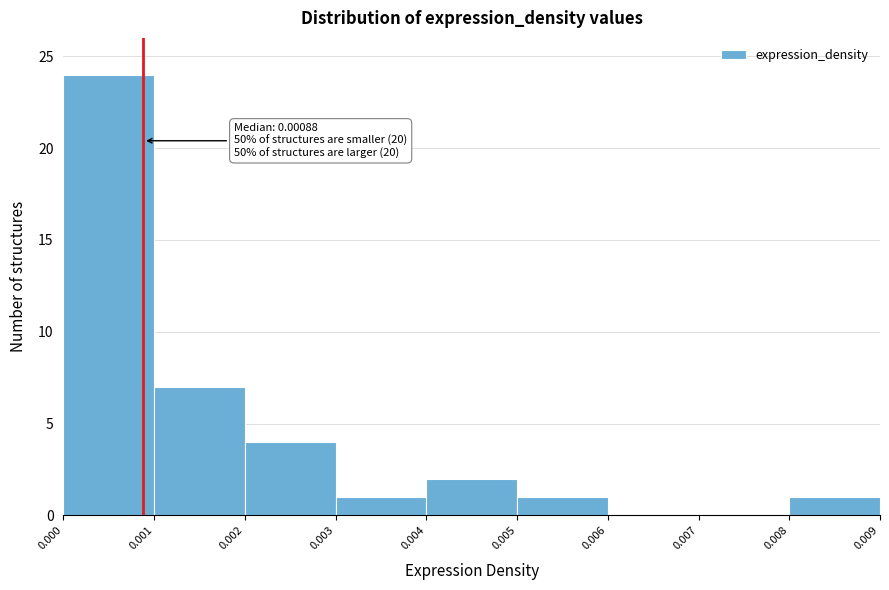

Over which range of the x-axis is the bar tallest?

0.000 to 0.001